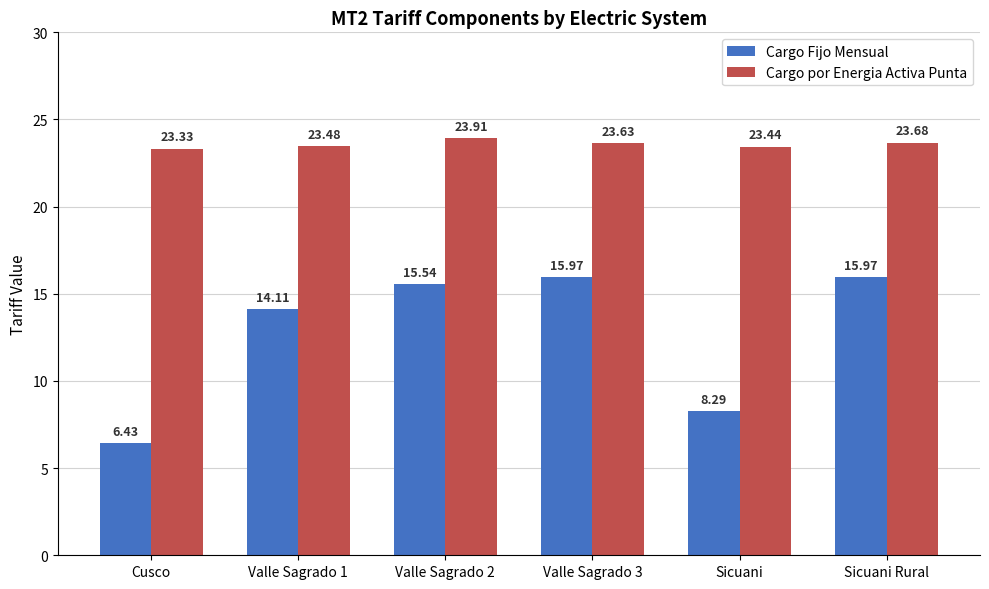

Is it true that Cargo por Energia Activa Punta equals 23.7 at Sicuani Rural?

True